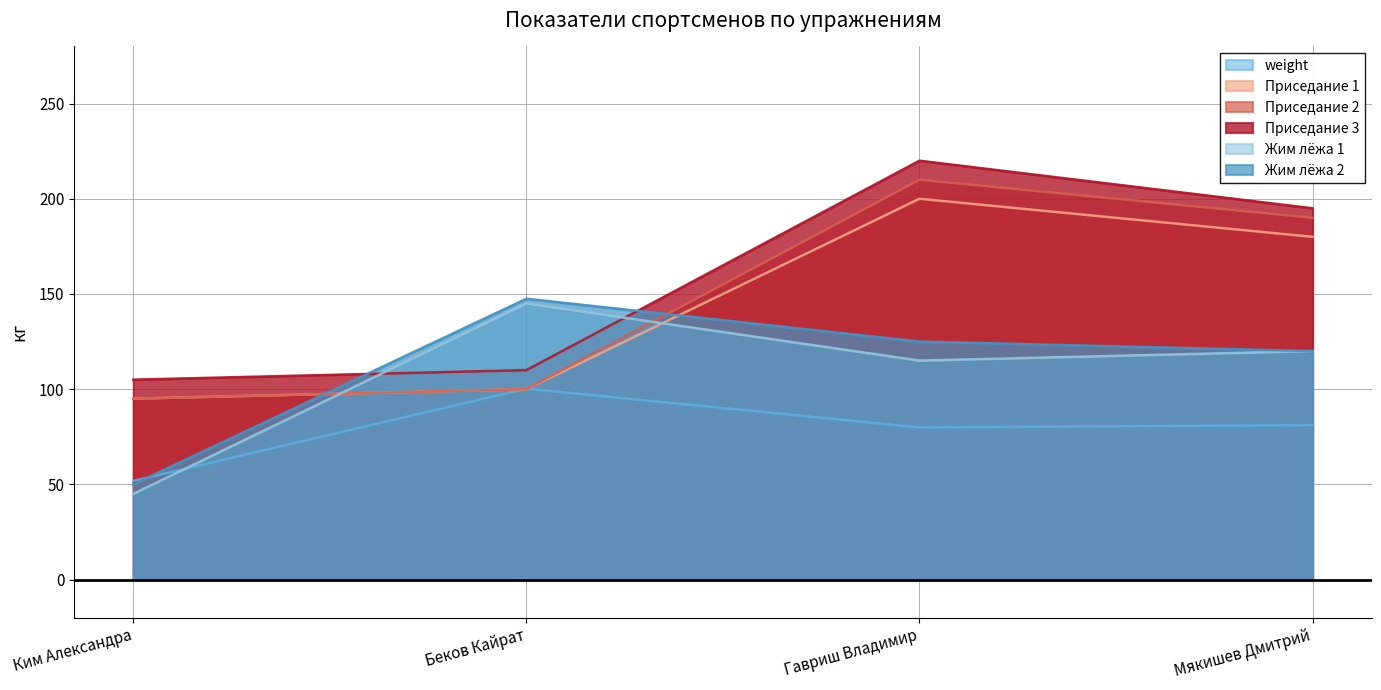

True or false: Приседание 2 and Приседание 1 intersect in this chart.

False